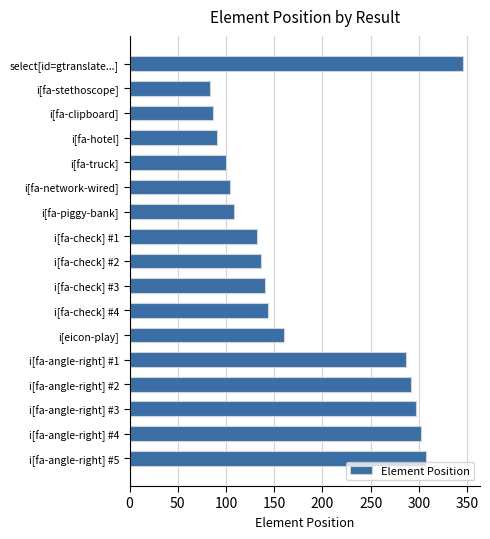

How many bars are there in total?

17